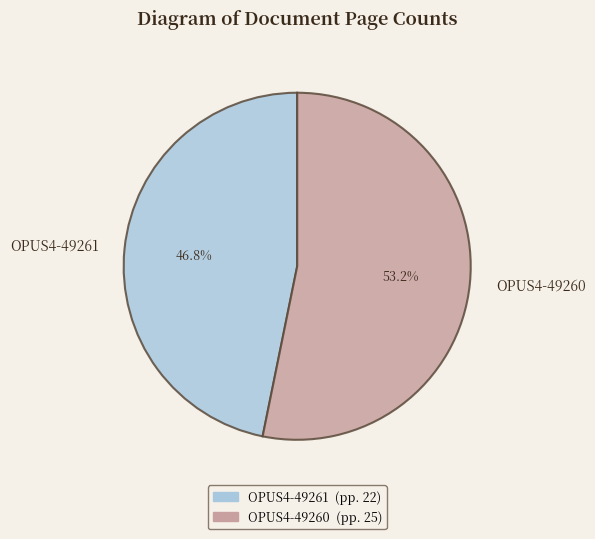

What is the ratio of the value at OPUS4-49260 to the value at OPUS4-49261?

1.1